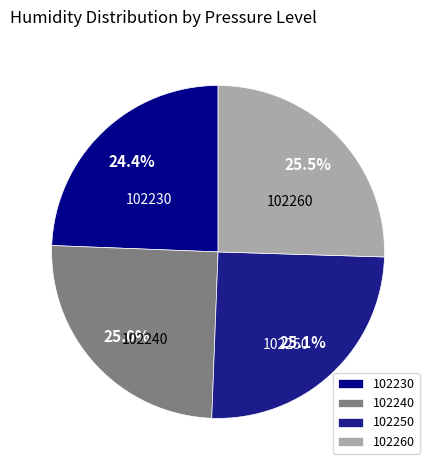

Between 102230 and 102240, which is larger?

102240